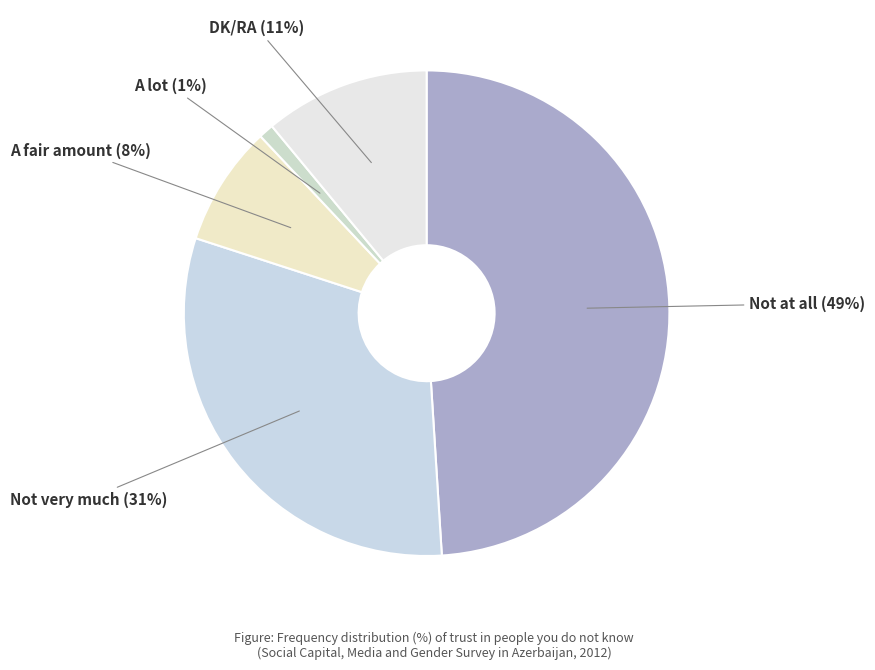

Between A fair amount and Not very much, which is larger?

Not very much